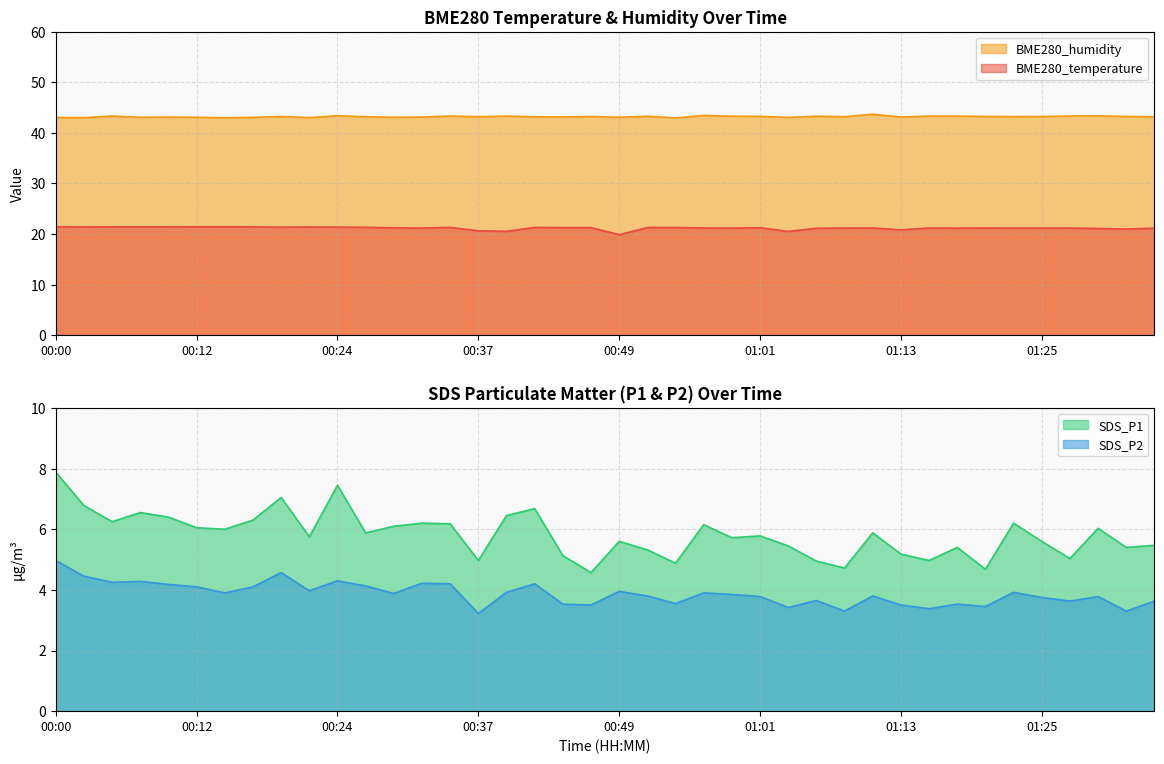

Reading left to right, transcribe all the data shown in this chart.

BME280_temperature: 21.4	21.4	21.4	21.4	21.4	21.4	21.4	21.4	21.4	21.4	21.4	21.3	21.2	21.2	21.3	20.6	20.5	21.3	21.3	21.3	19.9	21.3	21.3	21.2	21.2	21.2	20.5	21.1	21.2	21.2	20.8	21.2	21.2	21.2	21.2	21.2	21.2	21.1	21.0	21.1
BME280_humidity: 43.1	43.0	43.4	43.1	43.1	43.1	43.0	43.1	43.3	43.0	43.4	43.2	43.1	43.1	43.4	43.2	43.3	43.2	43.2	43.3	43.1	43.3	43.0	43.5	43.3	43.3	43.1	43.3	43.2	43.7	43.2	43.3	43.3	43.3	43.2	43.2	43.4	43.4	43.3	43.2
SDS_P1: 7.9	6.8	6.2	6.5	6.4	6.0	6.0	6.3	7.0	5.8	7.5	5.9	6.1	6.2	6.2	5.0	6.5	6.7	5.1	4.6	5.6	5.3	4.9	6.2	5.7	5.8	5.5	5.0	4.7	5.9	5.2	5.0	5.4	4.7	6.2	5.6	5.0	6.0	5.4	5.5
SDS_P2: 5.0	4.5	4.2	4.3	4.2	4.1	3.9	4.1	4.6	4.0	4.3	4.1	3.9	4.2	4.2	3.2	3.9	4.2	3.5	3.5	4.0	3.8	3.5	3.9	3.9	3.8	3.4	3.6	3.3	3.8	3.5	3.4	3.5	3.5	3.9	3.8	3.6	3.8	3.3	3.6